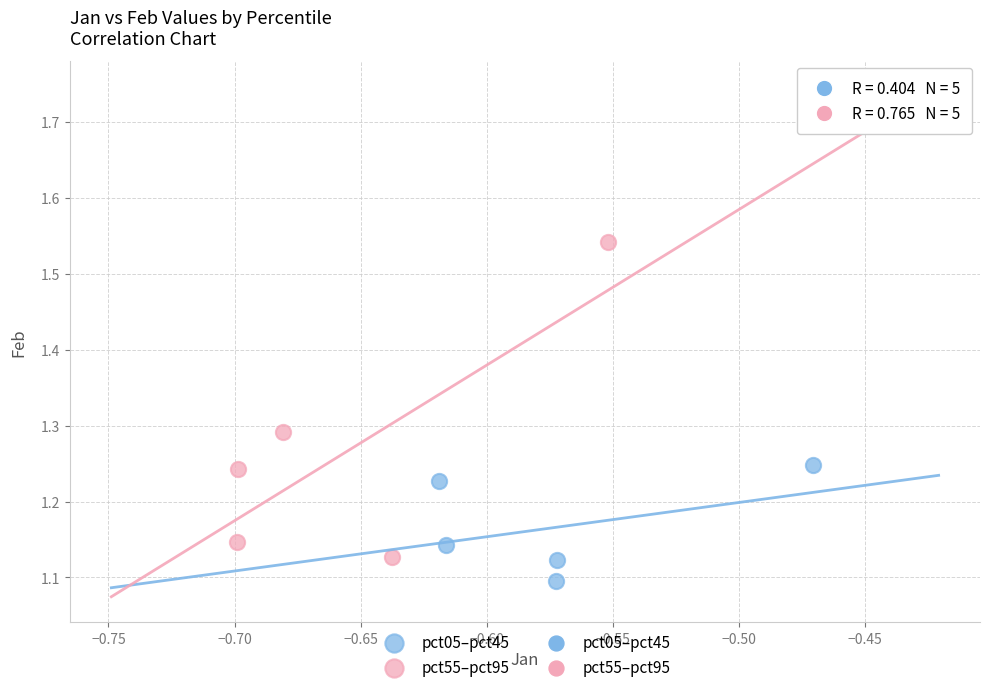

Which series contains the highest Y value?

pct55–pct95